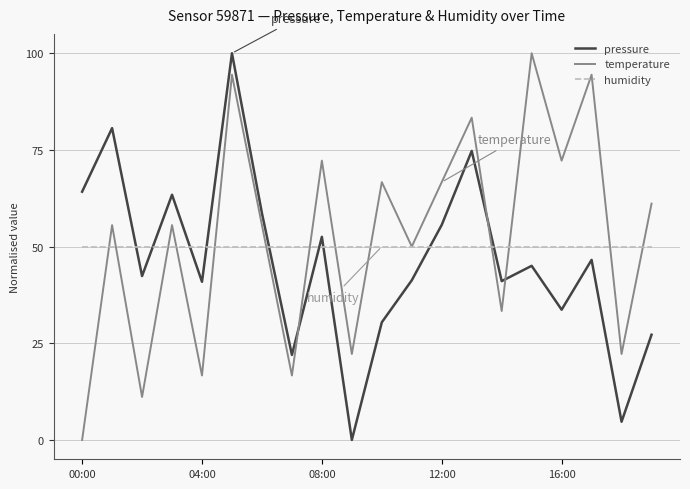

What is the maximum value for humidity?

50.0